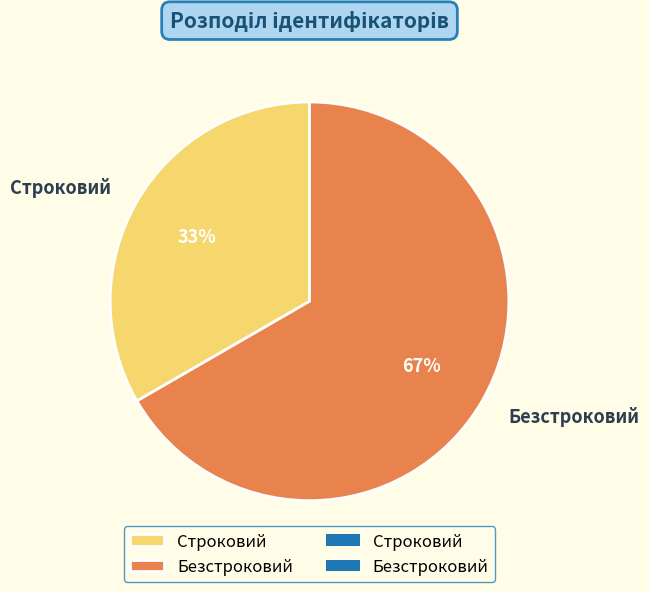

Which category accounts for the majority?

Безстроковий